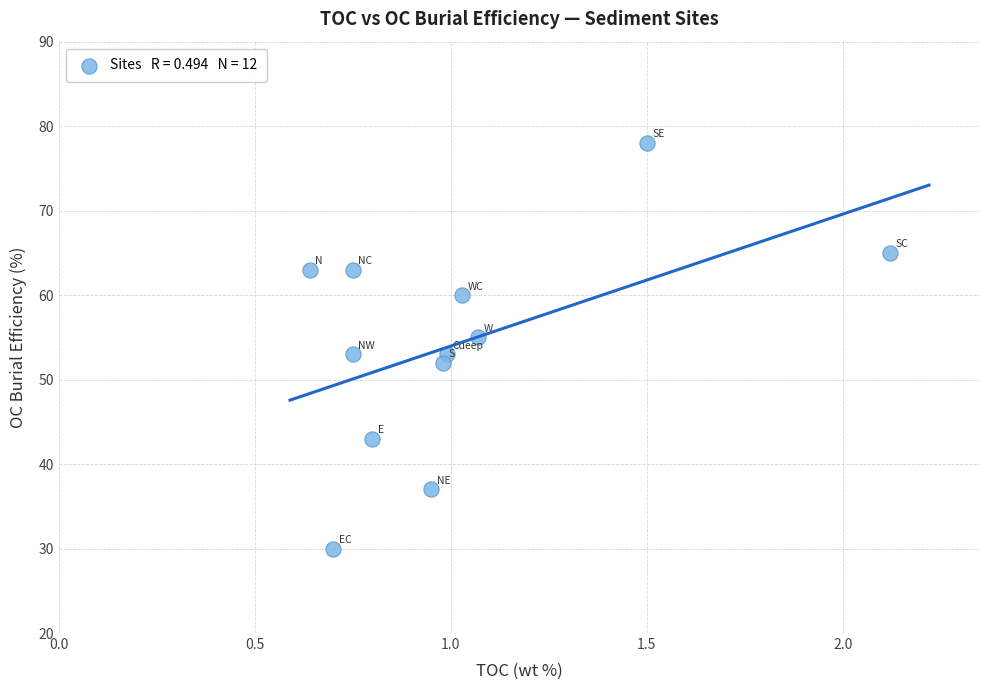

What is the range of Y values (max minus min)?

48